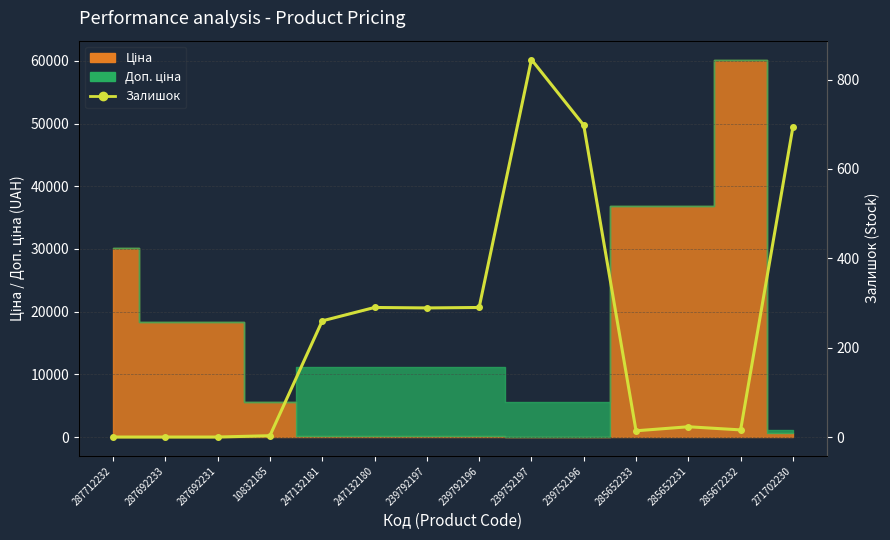

Reading left to right, list all the values displayed in this chart.

287712232=0	287692233=0	287692231=0	10832185=3	247132181=260	247132180=290	239792197=289	239792196=290	239752197=845	239752196=698	285652233=14	285652231=23	285672232=16	271702230=694